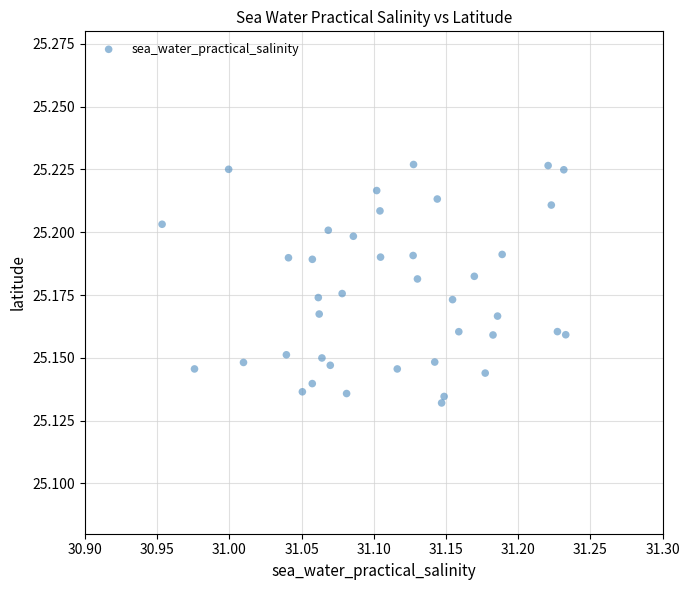

What is the range of X values (max minus min)?

0.3